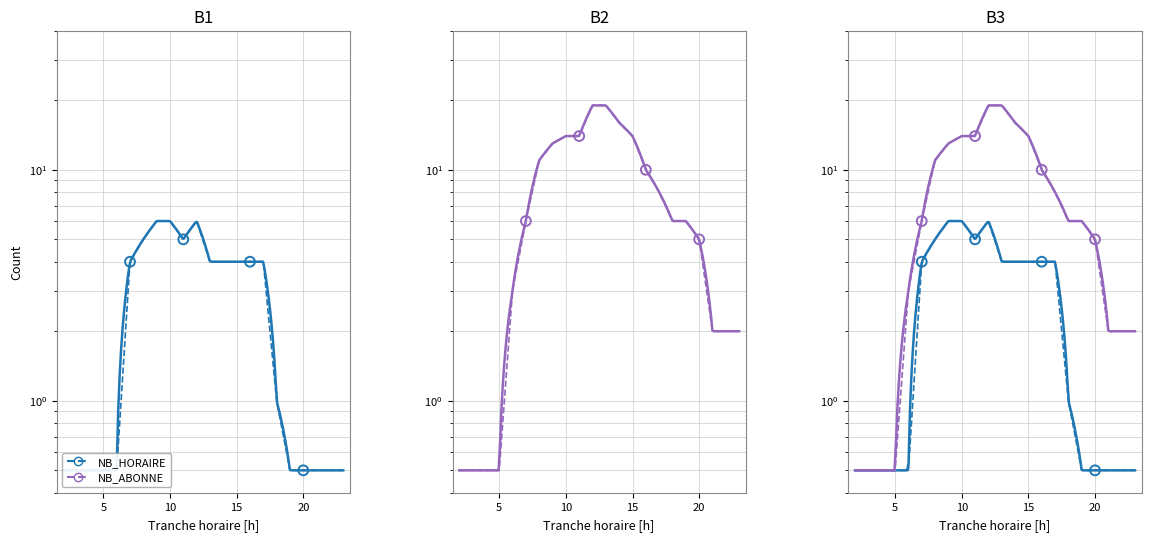

What is the total value across all series at 17?

12.0